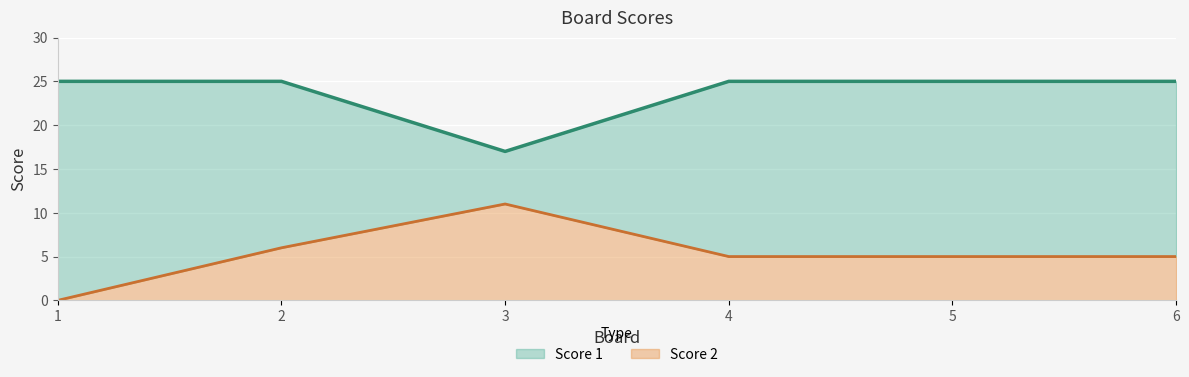

The Score 2 series shows 3 at 2. True or false?

False